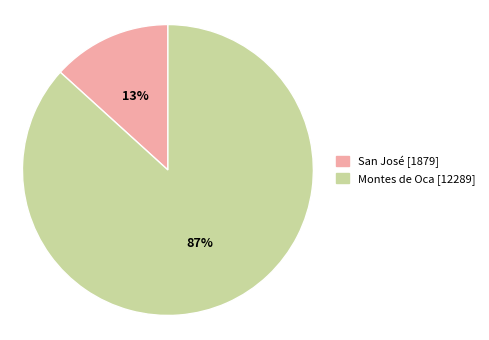

Is it true that Montes de Oca is 97% of the pie?

False